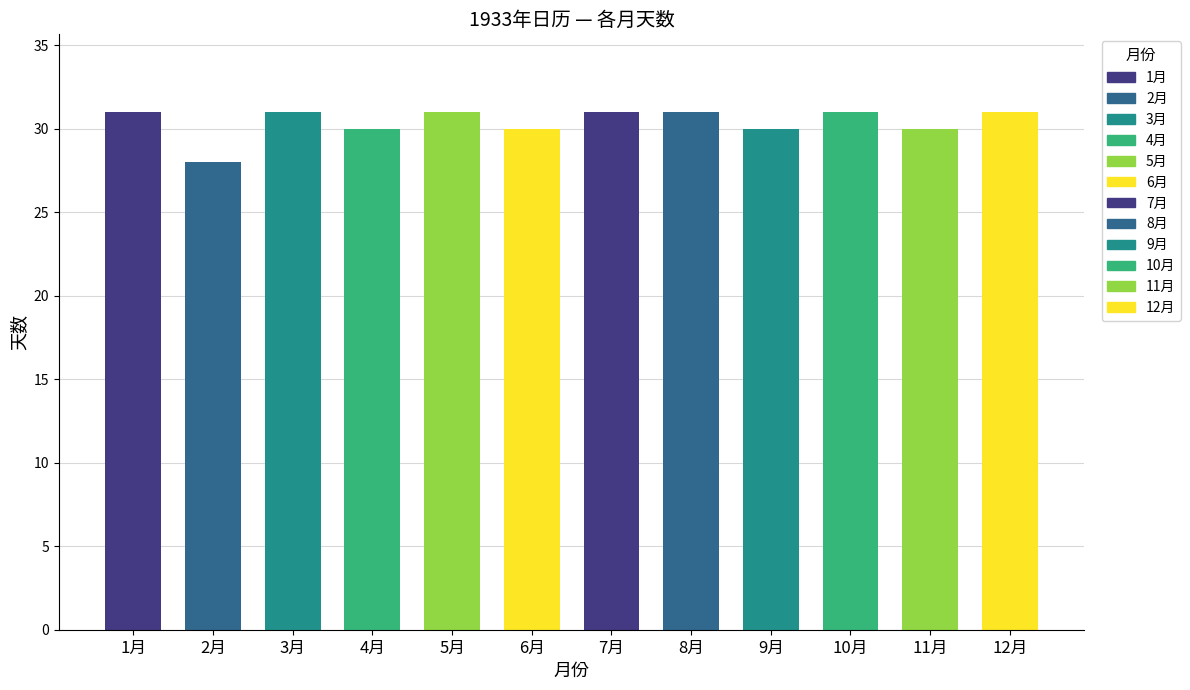

Are the bars horizontal?

No